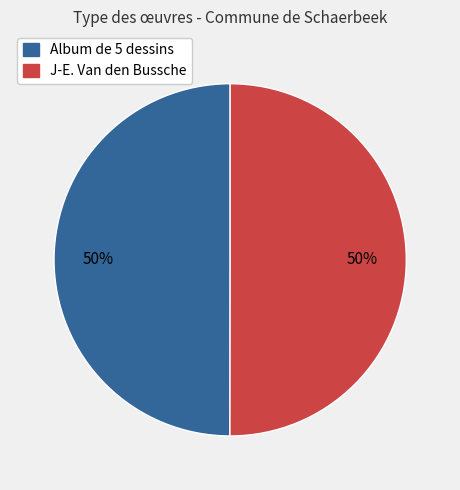

How many slices are in this pie chart?

2